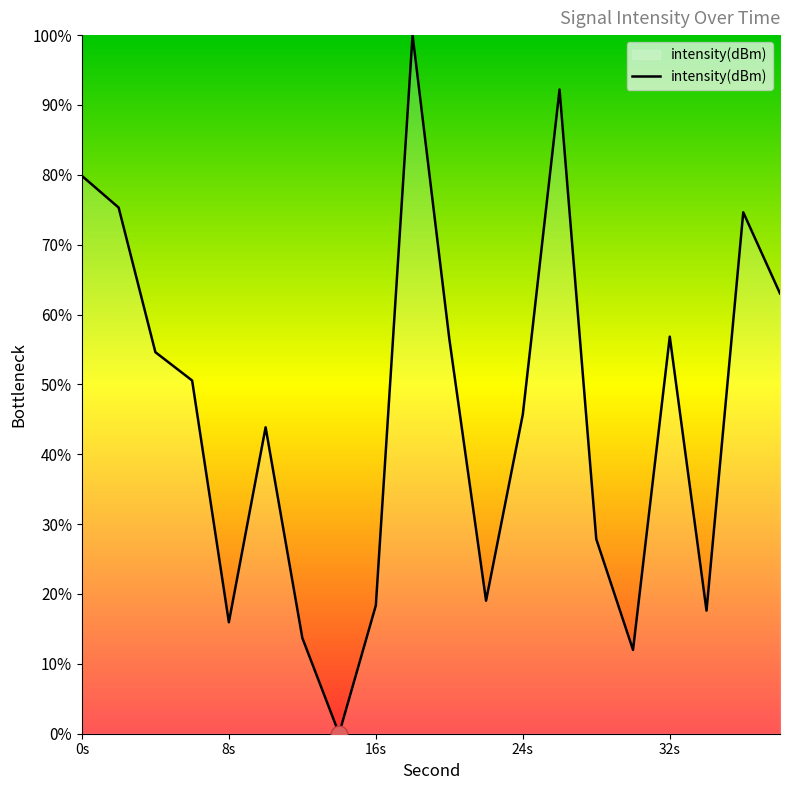

What is the greatest value displayed?

100.0